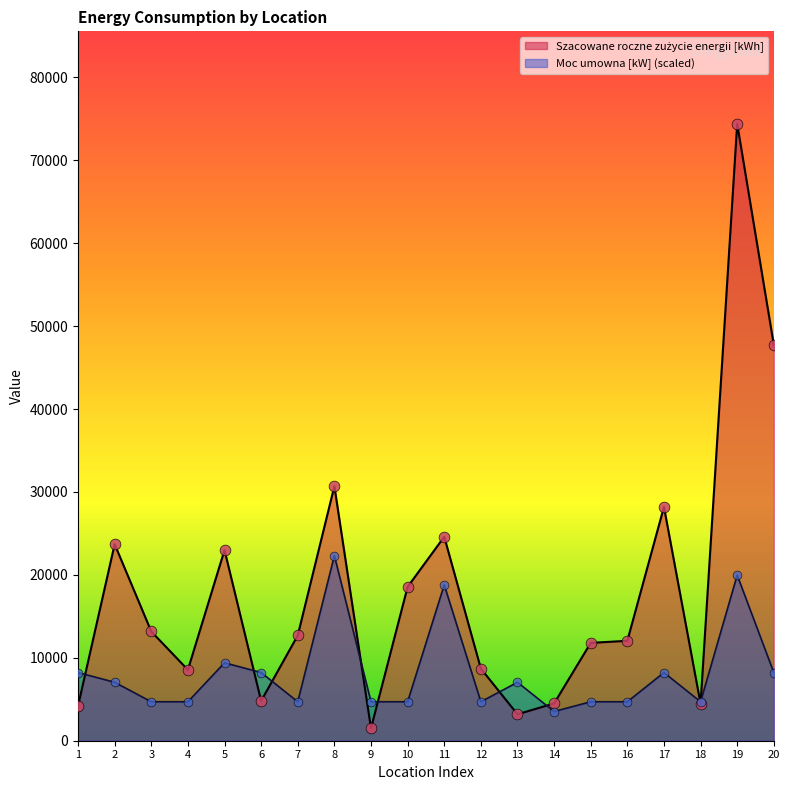

What is the total value across all series at 15?

16498.9